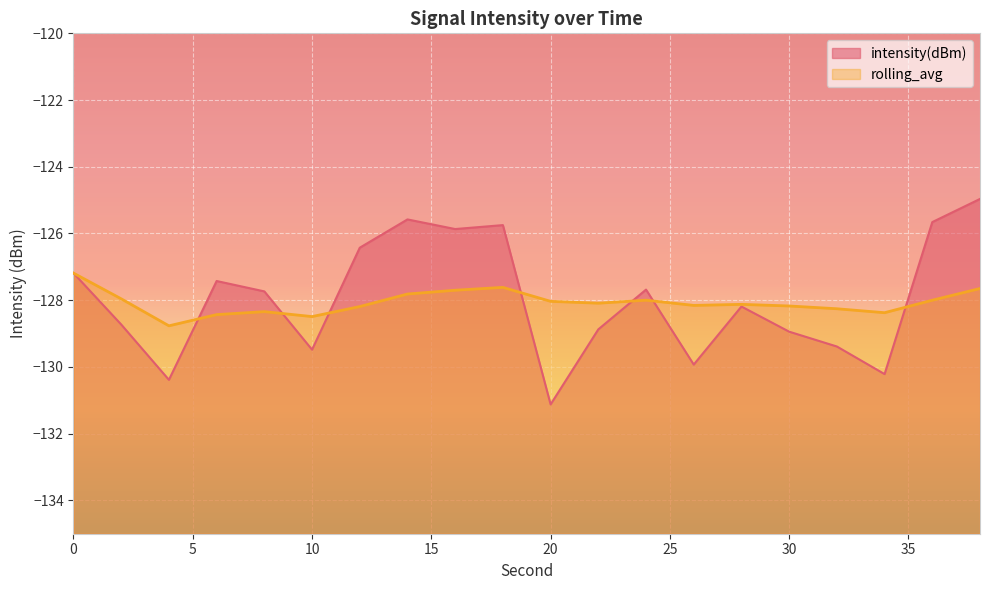

Which series ends up on top after the final intersection of rolling_avg and intensity(dBm)?

intensity(dBm)